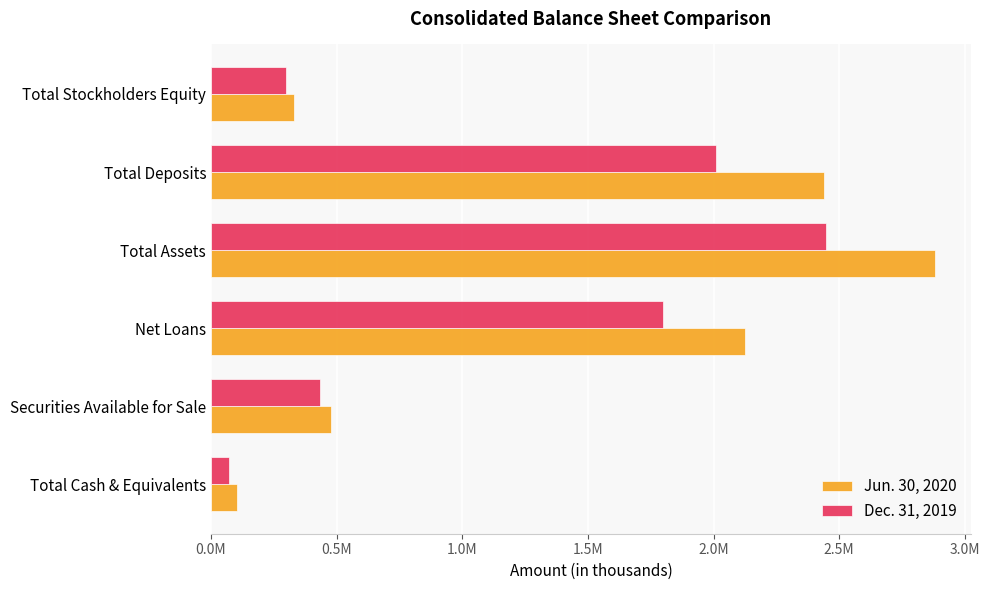

Which series has the largest total across all categories?

Jun. 30, 2020